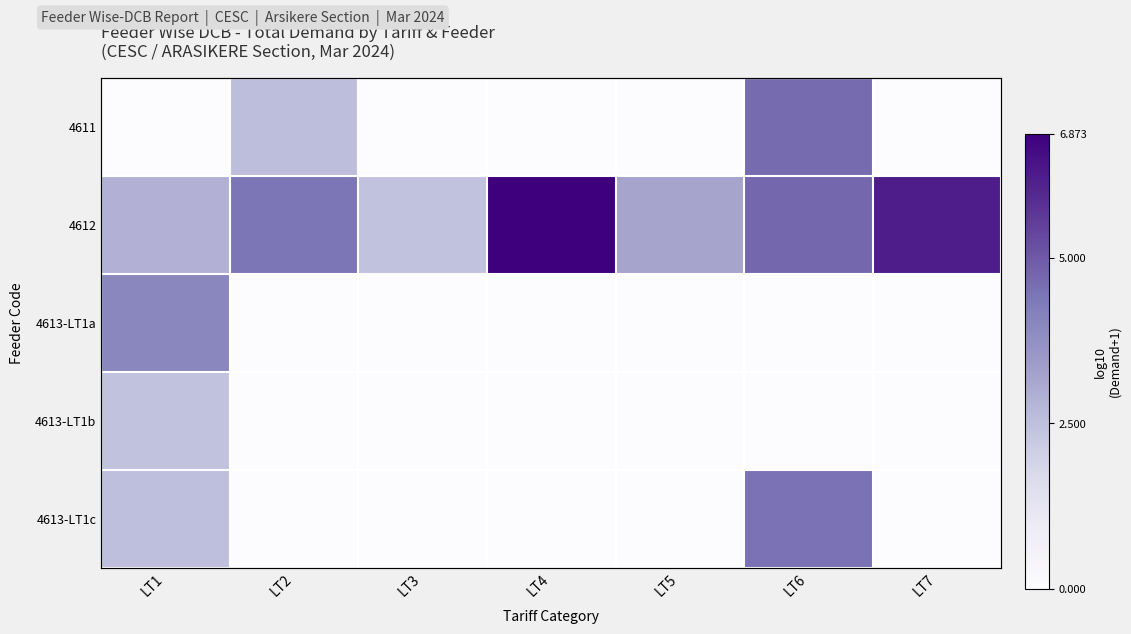

The 4611 series shows -2.8 at LT3. True or false?

False